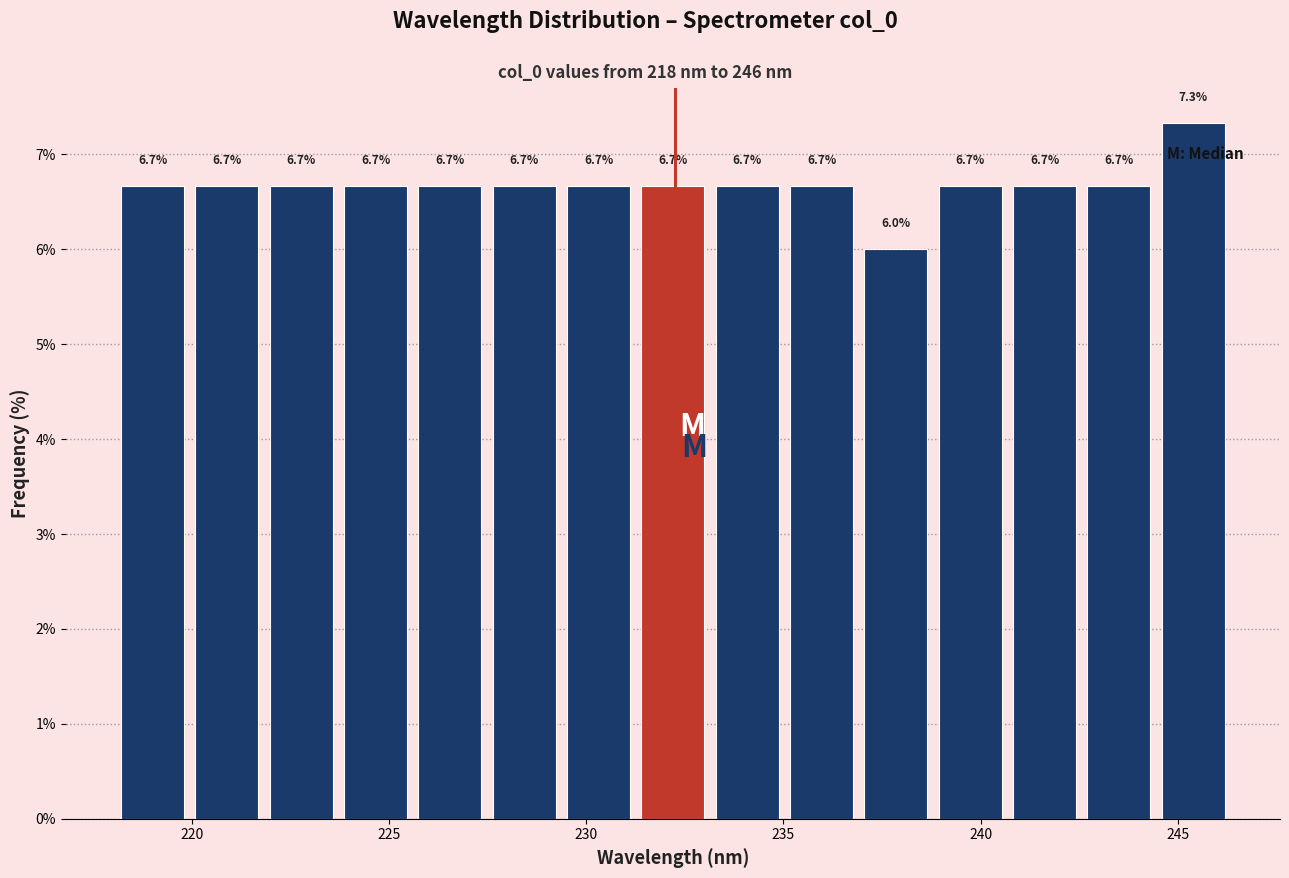

Read against the x-axis, roughly where is the centre of the tallest bar?

245.5